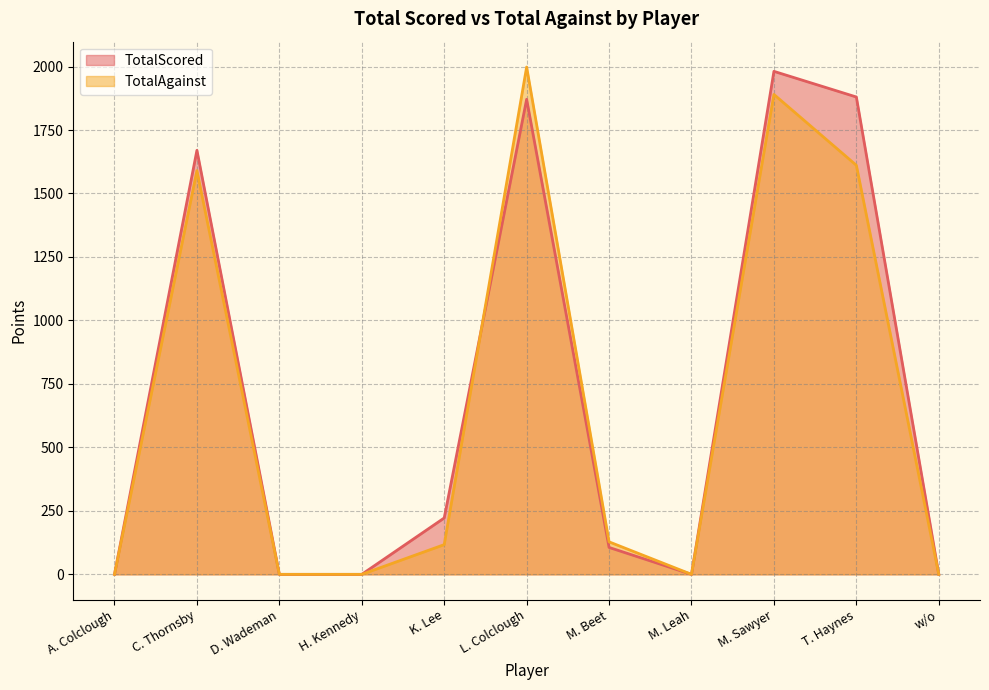

What is the label of the 4th point from the left?

H. Kennedy